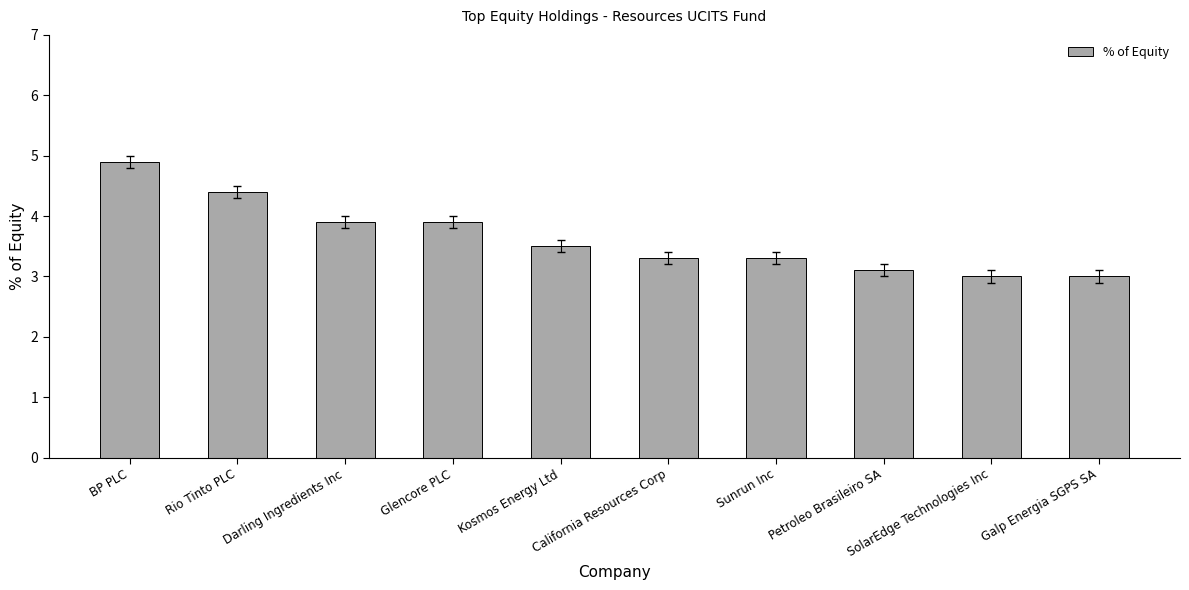

What is the value of the 3rd bar from the left?

3.9